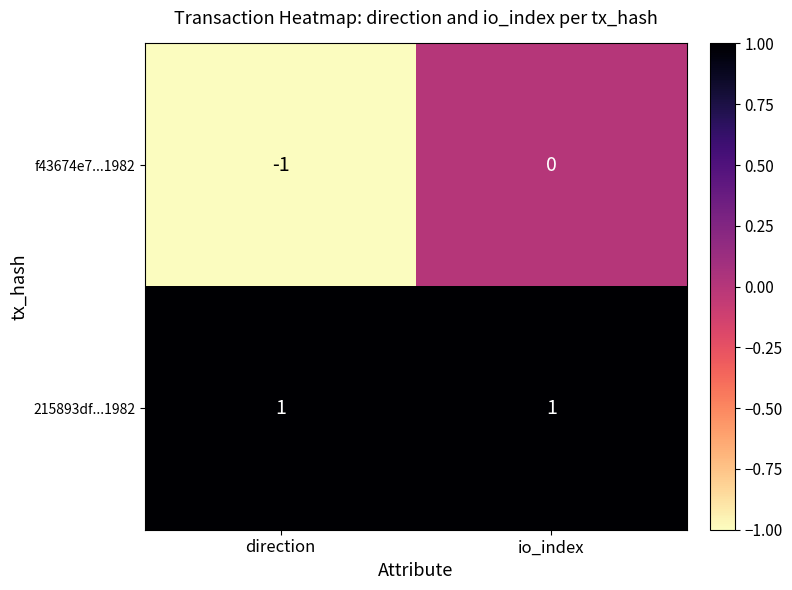

At which label is f43674e7...1982 closest to 0?

io_index